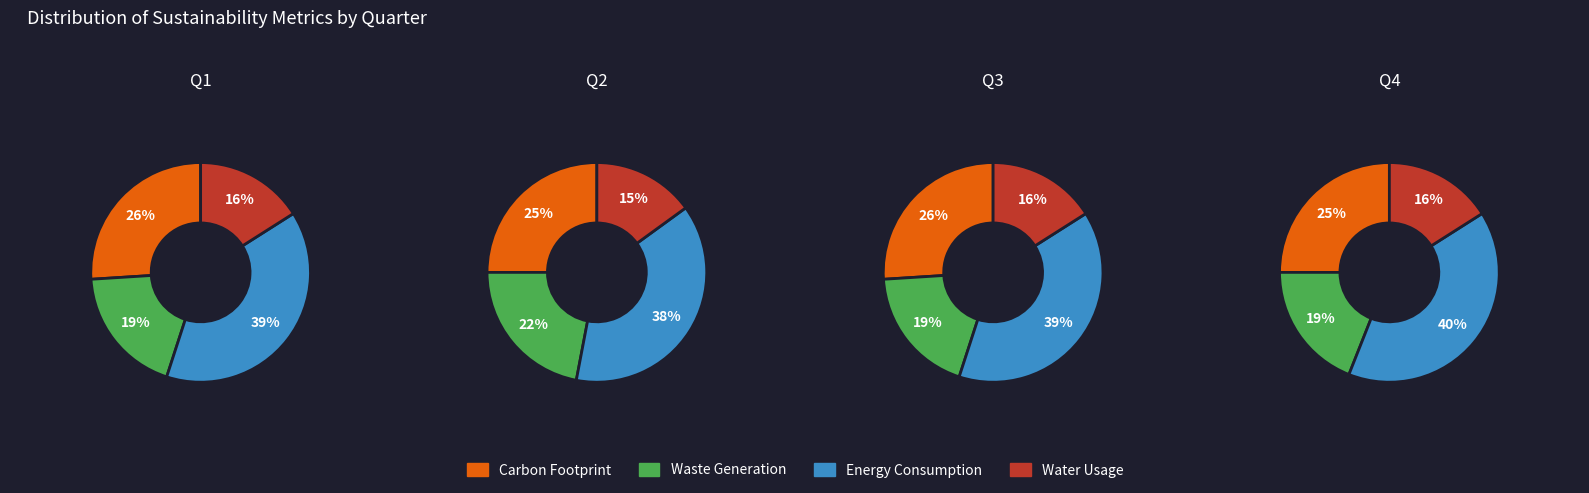

How many slices are in this pie chart?

4